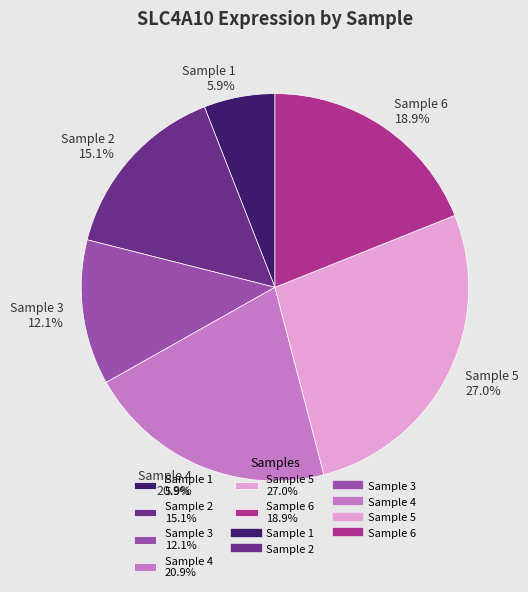

Which slice is the largest?

Sample 5